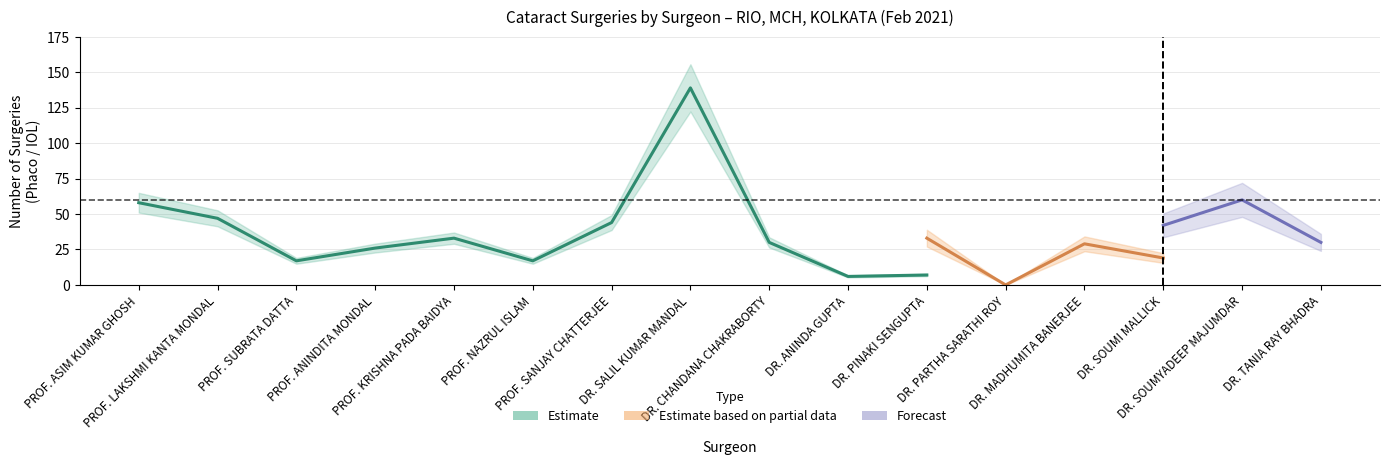

Count the number of categories in the chart.

16